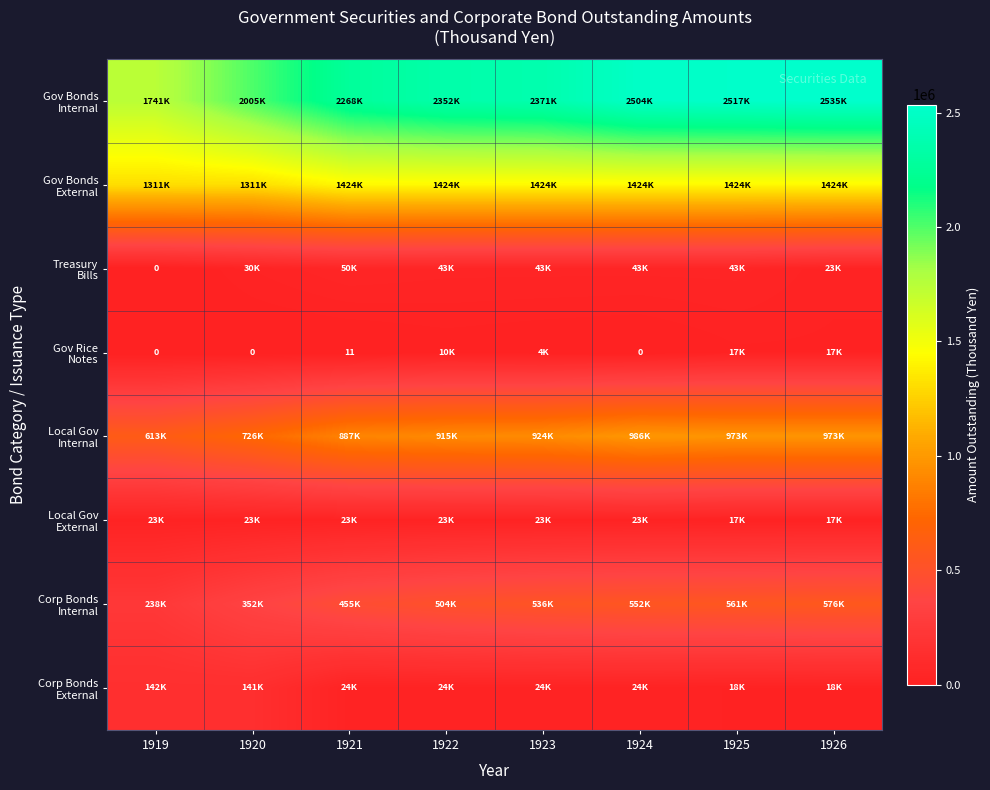

The value of Gov Bonds External at 1926 is 1424387. True or false?

True